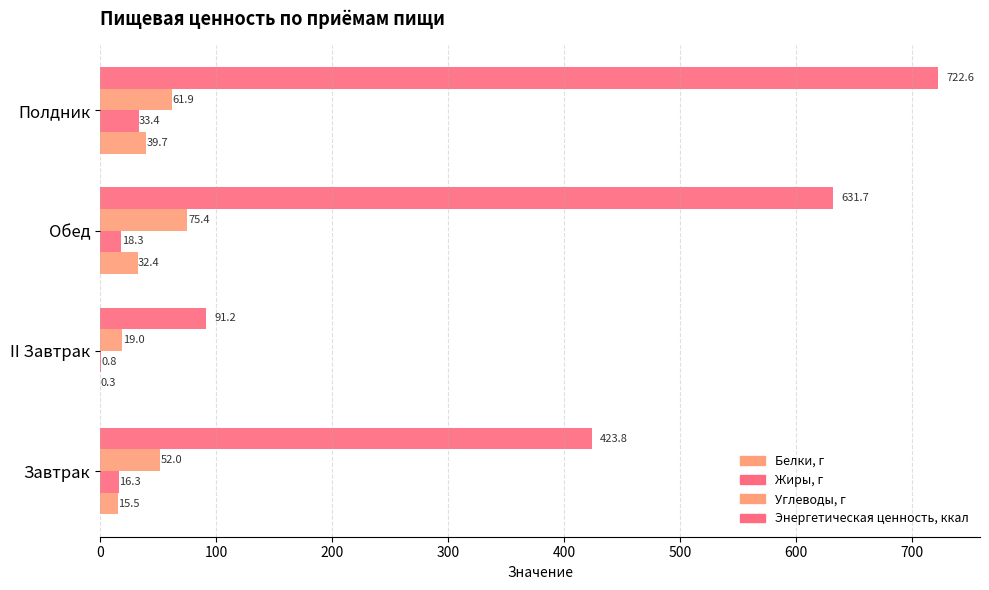

How many categories are shown in the chart?

4